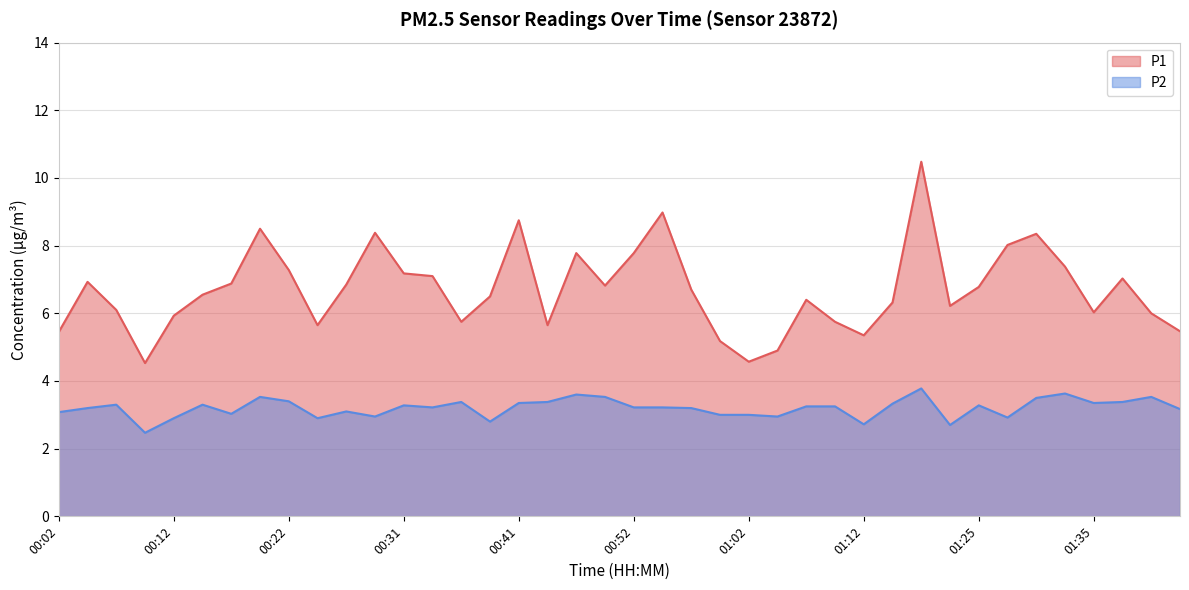

How many lines are shown in the chart?

2